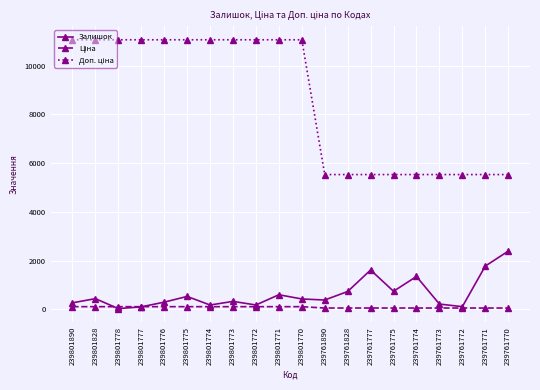

What is the maximum value shown in the chart?

11055.0